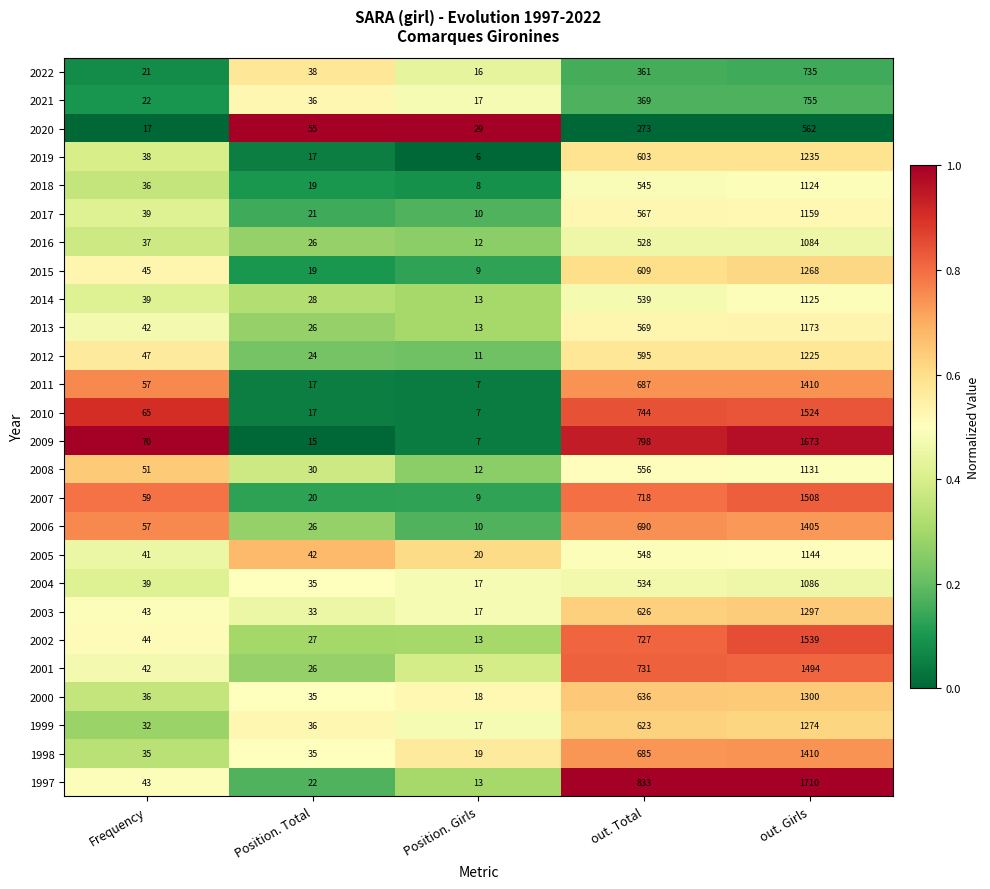

Rank the series at out. Total from highest to lowest value.

1997, 2009, 2010, 2001, 2002, 2007, 2006, 2011, 1998, 2000, 2003, 1999, 2015, 2019, 2012, 2013, 2017, 2008, 2005, 2018, 2014, 2004, 2016, 2021, 2022, 2020